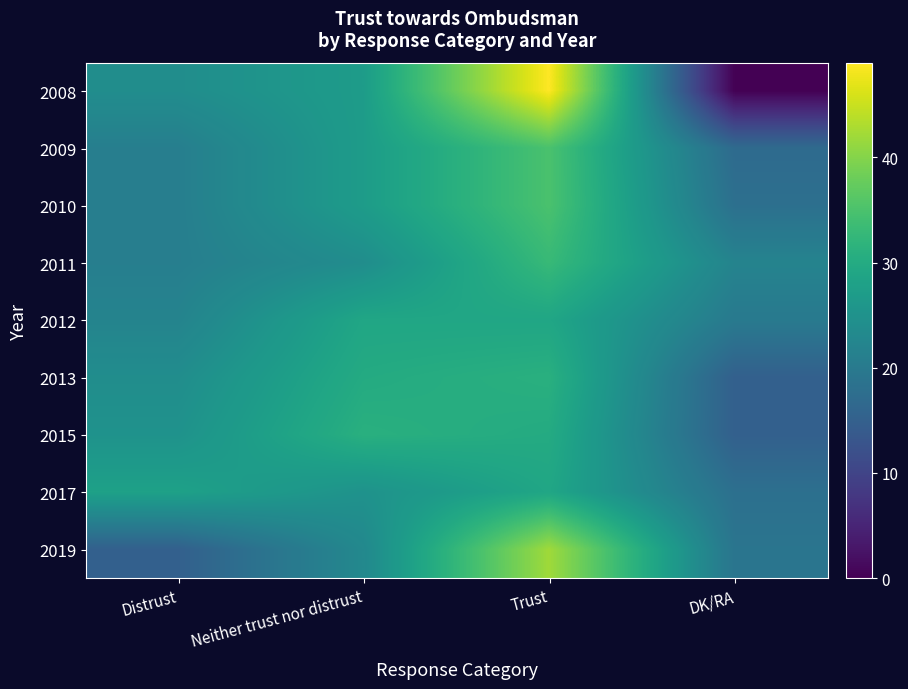

What is the difference between the highest and lowest values at Trust?

20